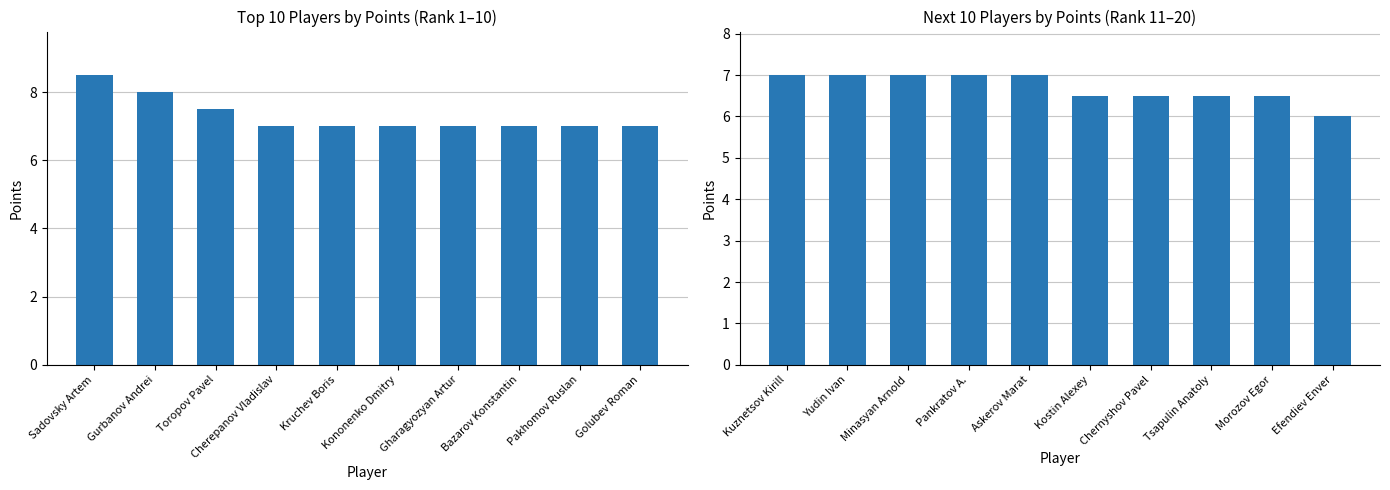

How many values are below 7?

5